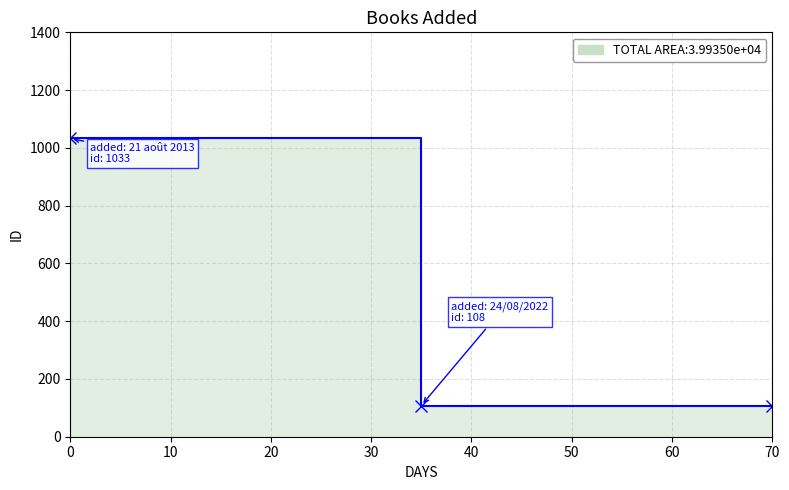

Reading right to left, transcribe all the data shown in this chart.

24/08/2022=108	21 août 2013=1033